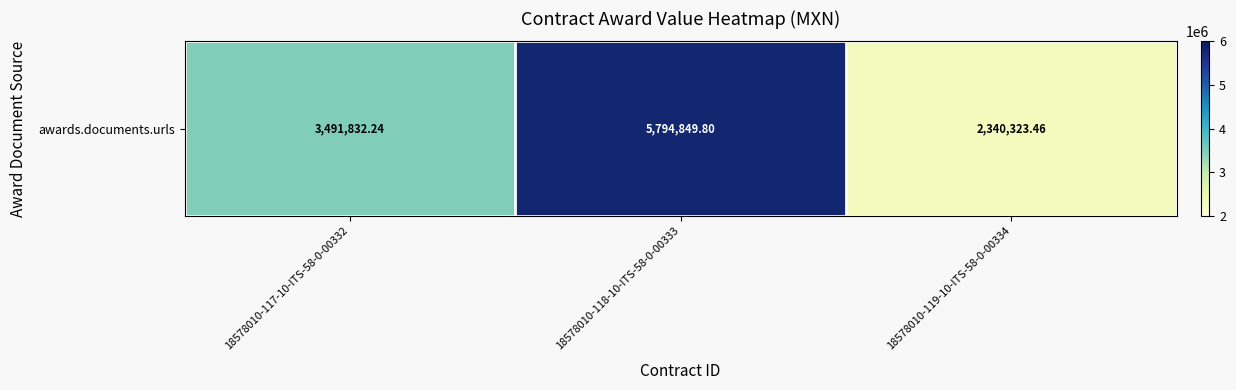

Rank the categories by value from highest to lowest.

18578010-118-10-ITS-58-0-00333, 18578010-117-10-ITS-58-0-00332, 18578010-119-10-ITS-58-0-00334